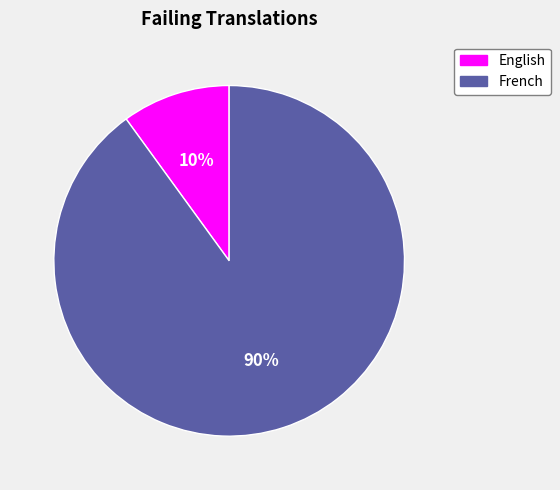

Does English account for over 50% of the chart?

No